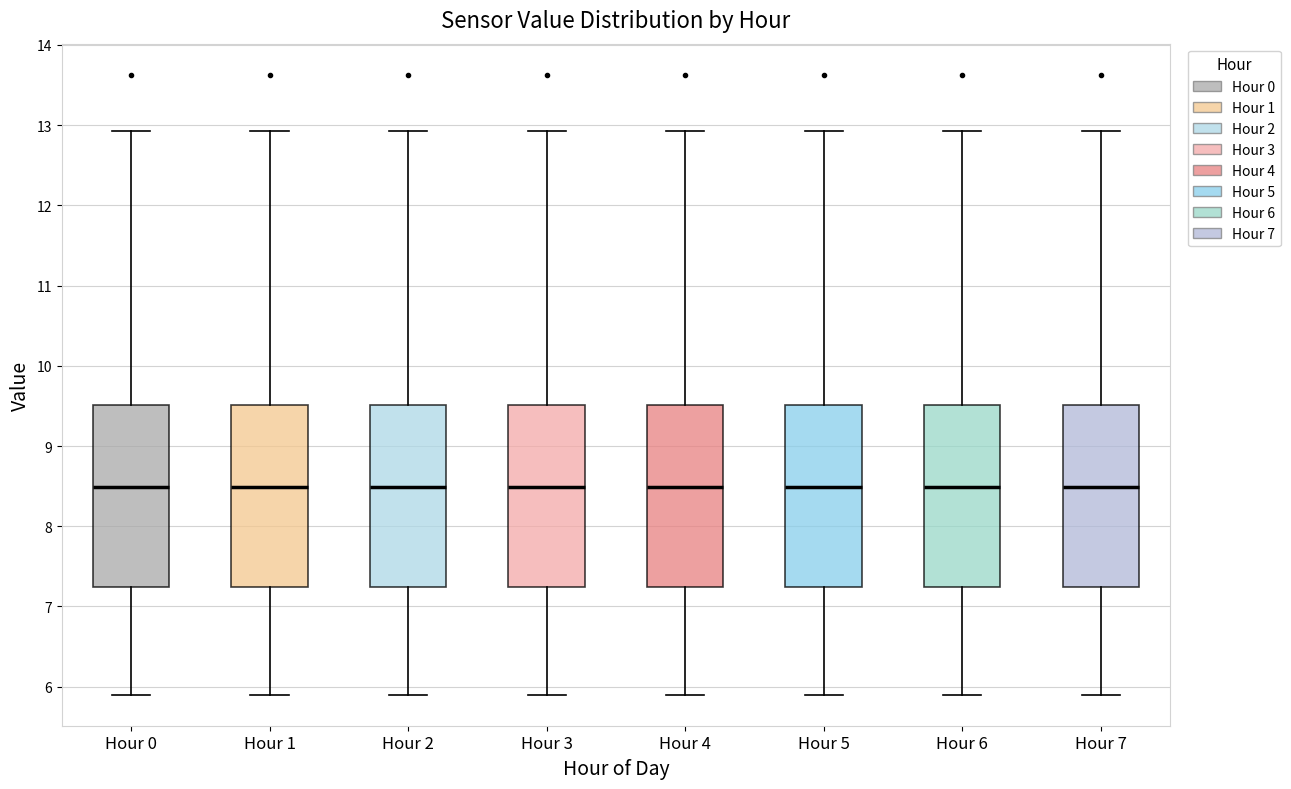

Reading left to right, read every box against the y-axis: the position of its median line, the range the box covers, and the ends of its whiskers. The values are not printed on the chart, so give them approximately, as read against the axis.

Hour 0: median 8.5, box 7.2 to 9.5, whiskers 5.9 to 12.9
Hour 1: median 8.5, box 7.2 to 9.5, whiskers 5.9 to 12.9
Hour 2: median 8.5, box 7.2 to 9.5, whiskers 5.9 to 12.9
Hour 3: median 8.5, box 7.2 to 9.5, whiskers 5.9 to 12.9
Hour 4: median 8.5, box 7.2 to 9.5, whiskers 5.9 to 12.9
Hour 5: median 8.5, box 7.2 to 9.5, whiskers 5.9 to 12.9
Hour 6: median 8.5, box 7.2 to 9.5, whiskers 5.9 to 12.9
Hour 7: median 8.5, box 7.2 to 9.5, whiskers 5.9 to 12.9